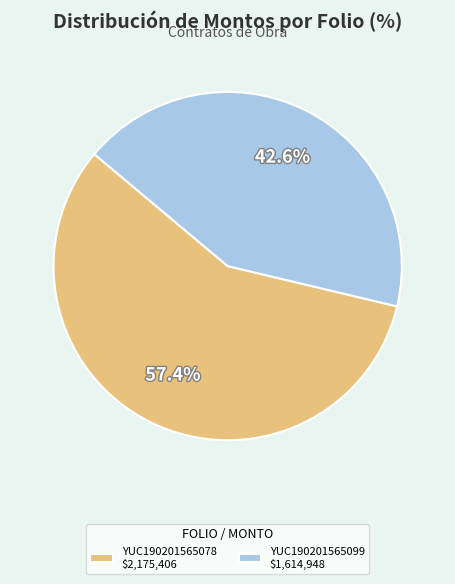

To the nearest percent, what percentage of the pie is YUC190201565078?

57%